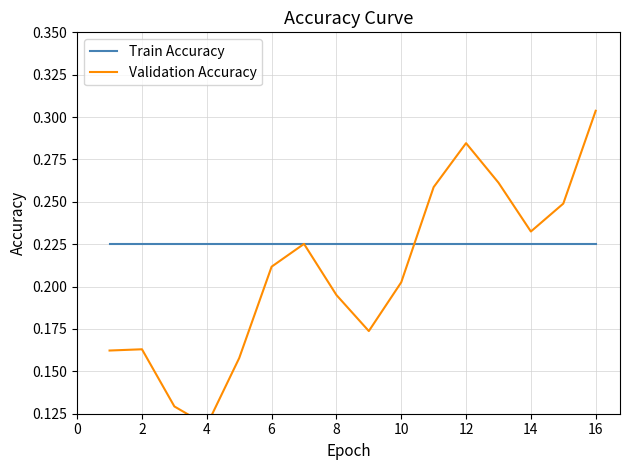

Does the chart display data point markers on the line(s)?

No